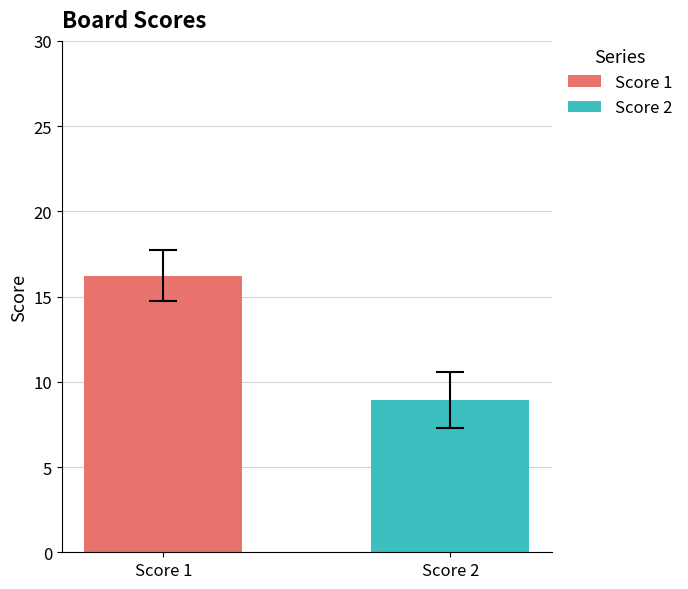

Which series has the largest total across all categories?

Score 1